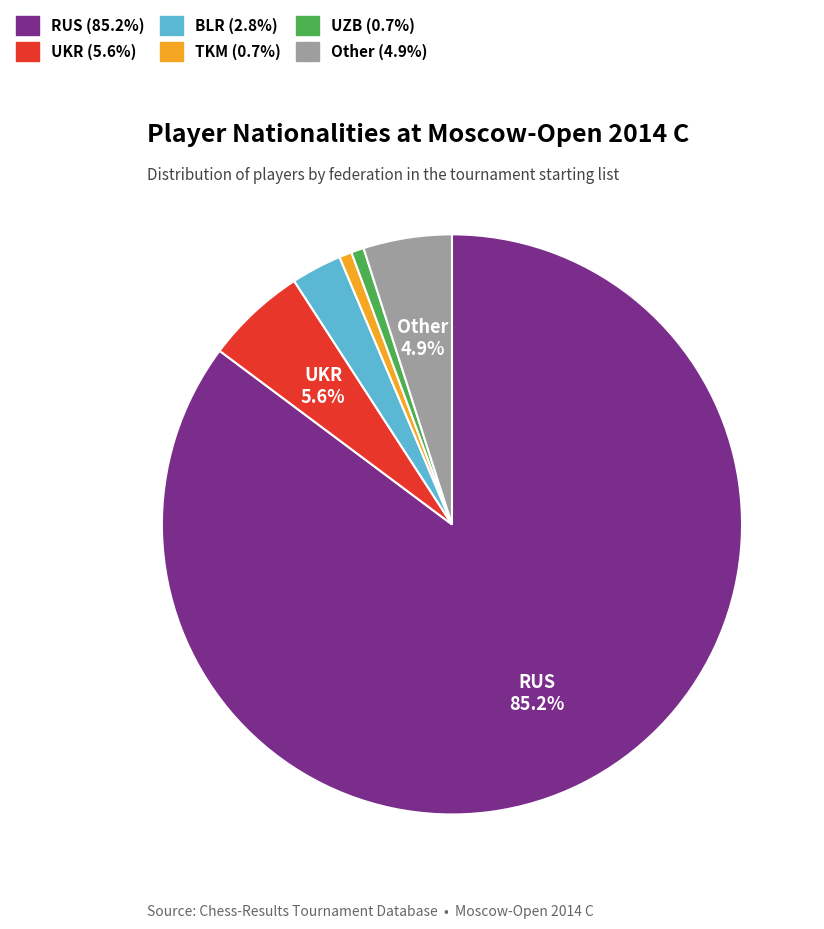

What is the largest slice in the pie chart?

RUS